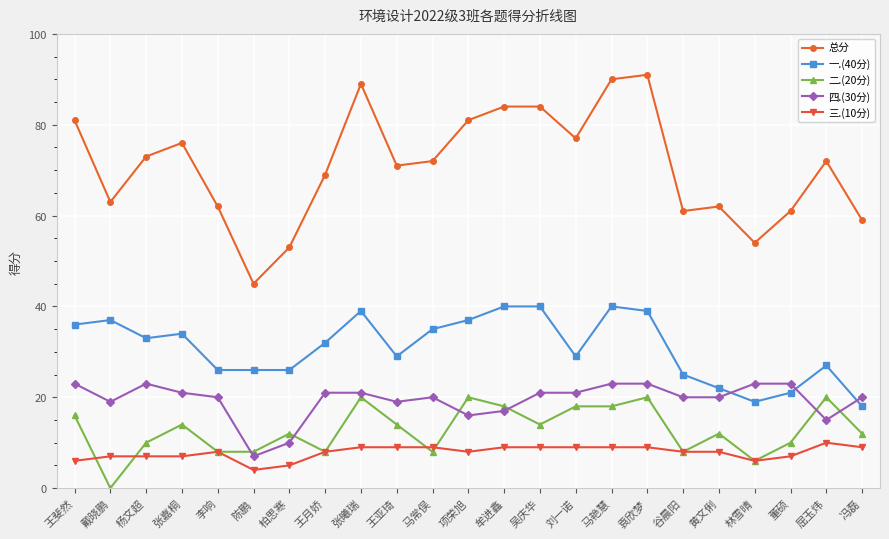

What is the highest value of the 四.(30分) series?

23